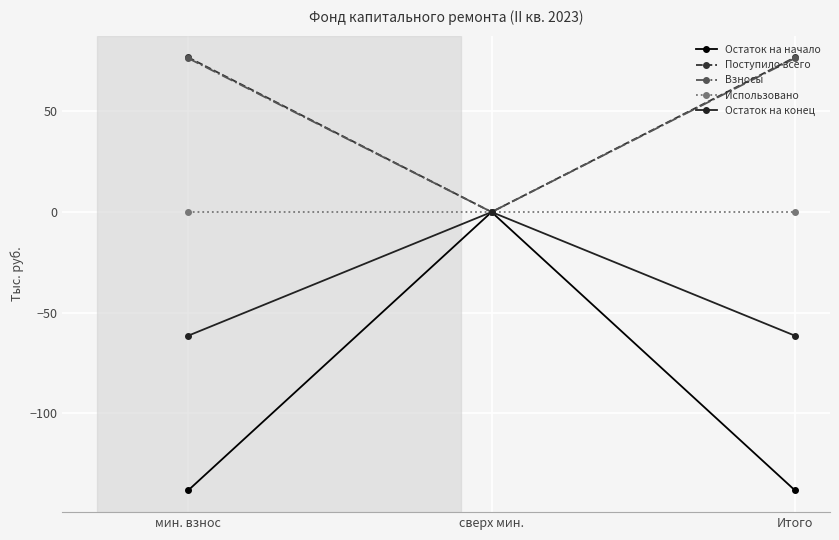

Reading left to right, transcribe all the data shown in this chart.

Остаток на начало: мин. взнос=-138.3	сверх мин.=0.0	Итого=-138.3
Поступило всего: мин. взнос=76.8	сверх мин.=0.0	Итого=76.8
Взносы: мин. взнос=76.4	сверх мин.=0.0	Итого=76.4
Использовано: мин. взнос=0.0	сверх мин.=0.0	Итого=0.0
Остаток на конец: мин. взнос=-61.4	сверх мин.=0.0	Итого=-61.4